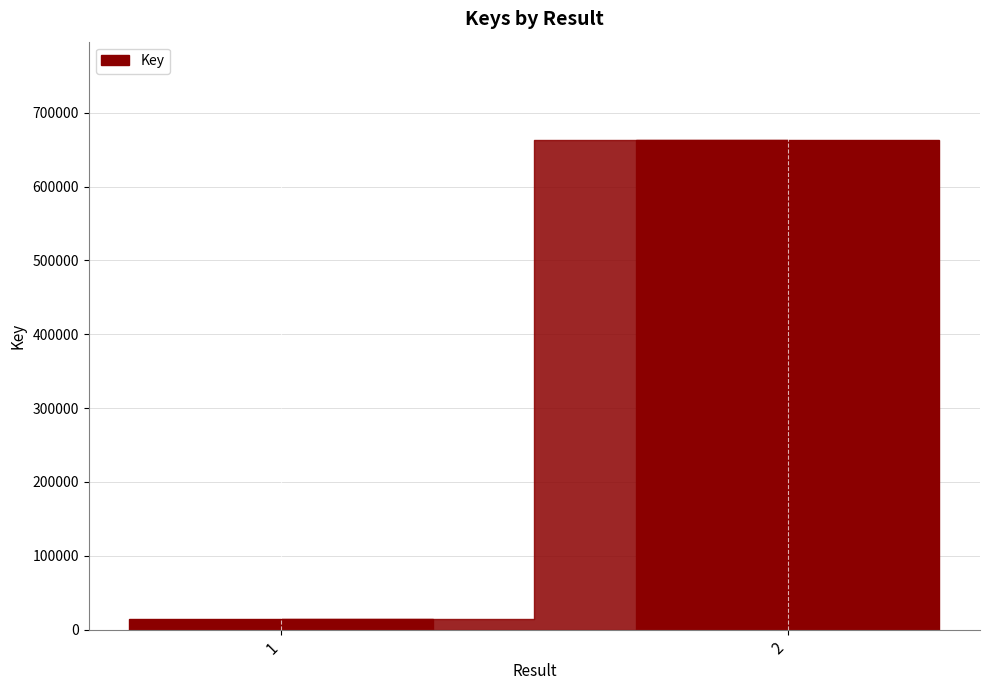

What is the sum of the values at 1 and 2?

677942